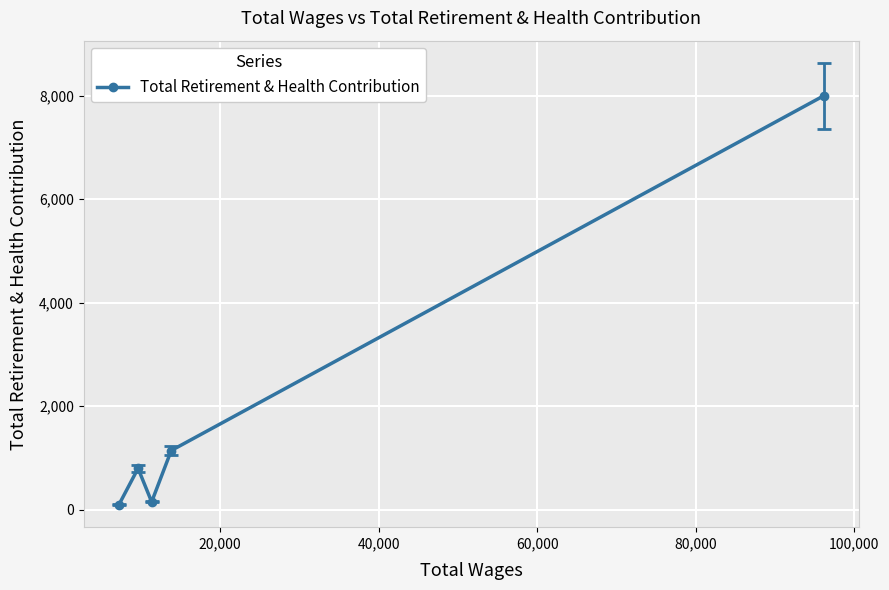

How many points are lower than both their immediate neighbors (excluding endpoints)?

1